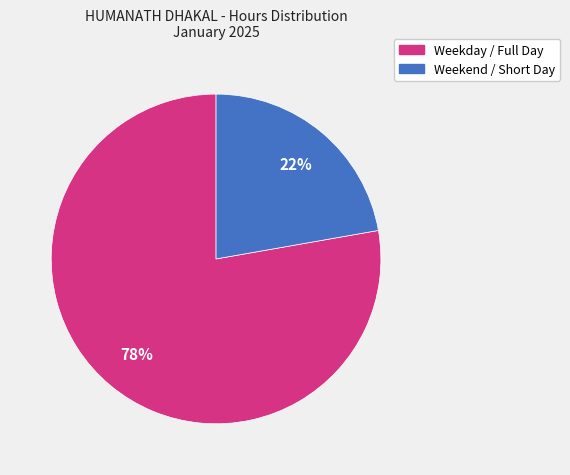

To the nearest percent, what is the difference between the largest and smallest slice percentages?

56%